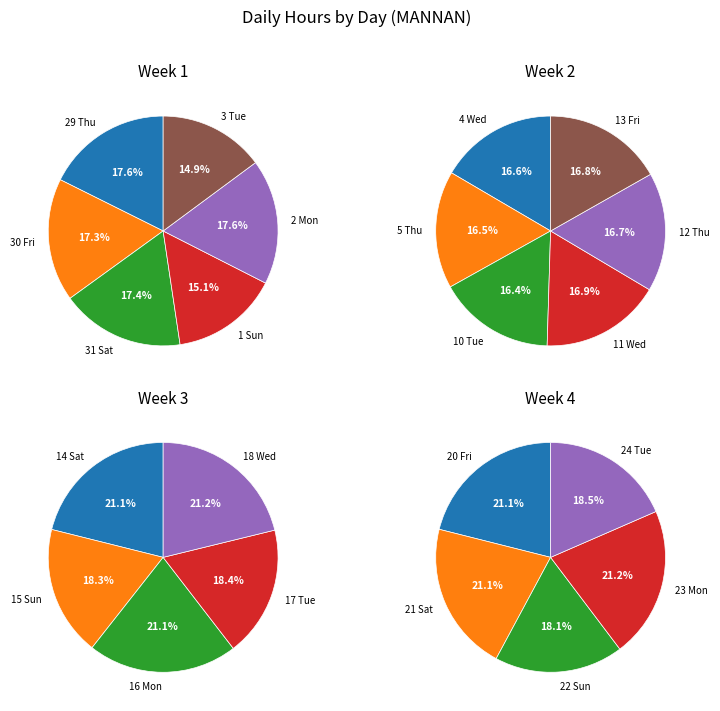

Is it true that 22 Sun is 1% of the pie?

False